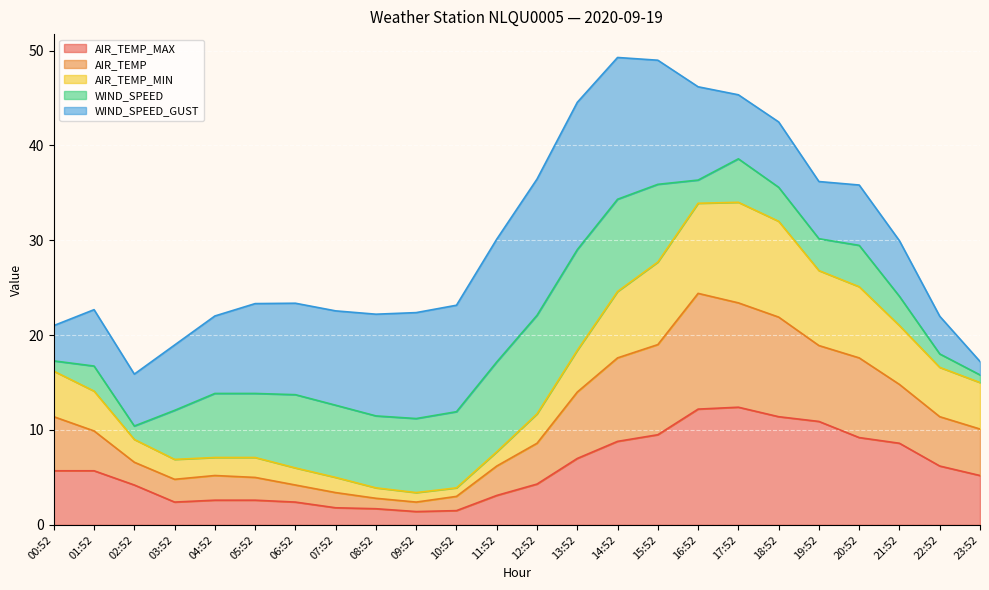

What position from the right is 16:52?

8